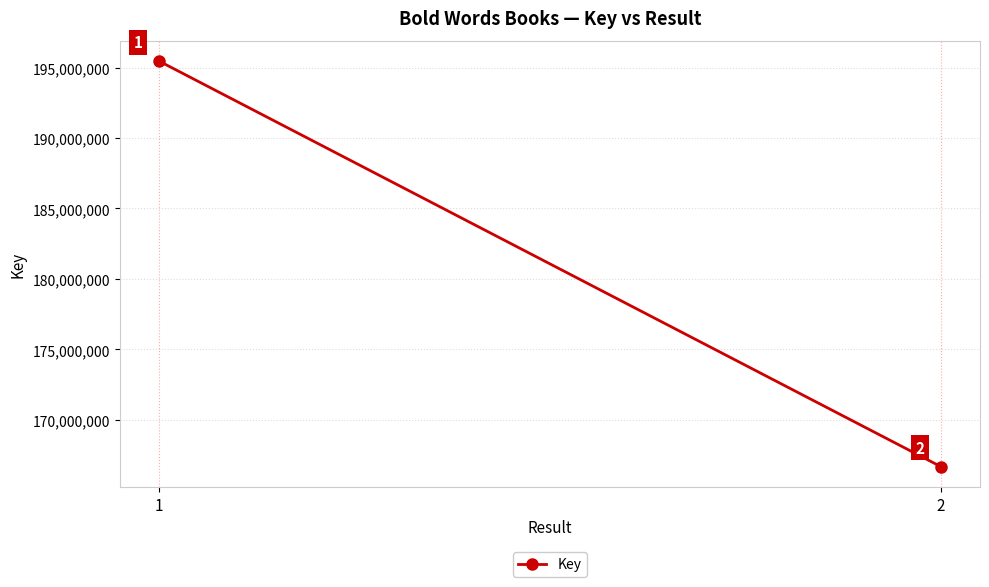

What is the ratio of the value at 2 to the value at 1?

0.9